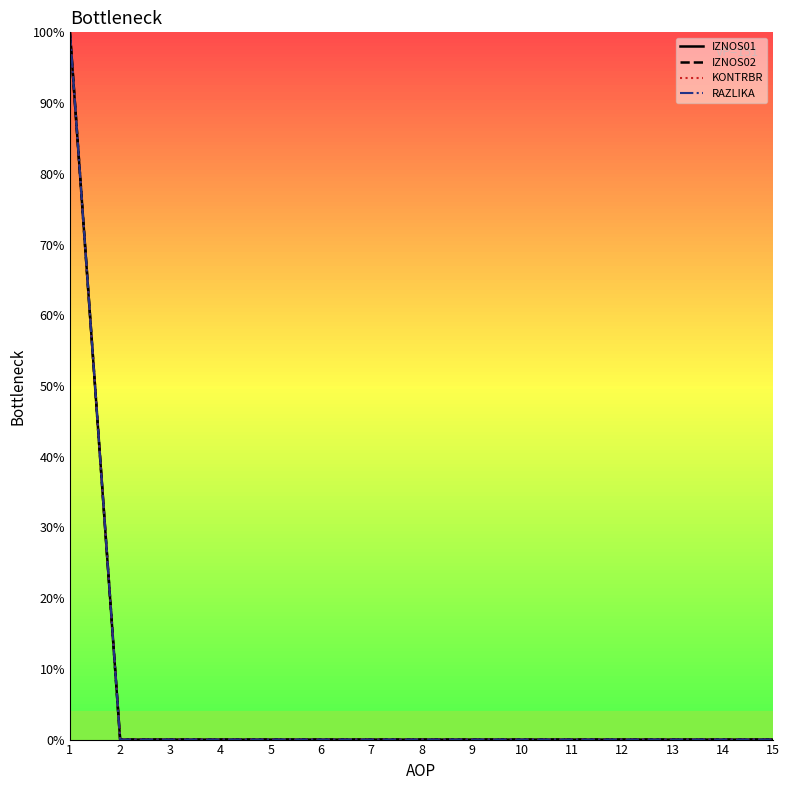

The value of IZNOS02 at 5 is 0. True or false?

True